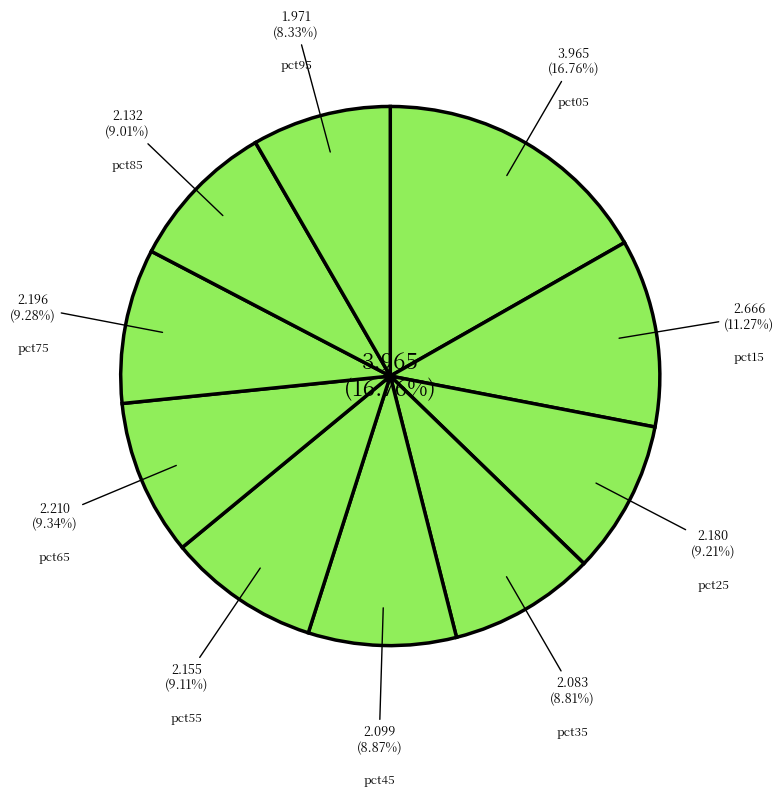

Does pct45 represent more than half of the total?

No